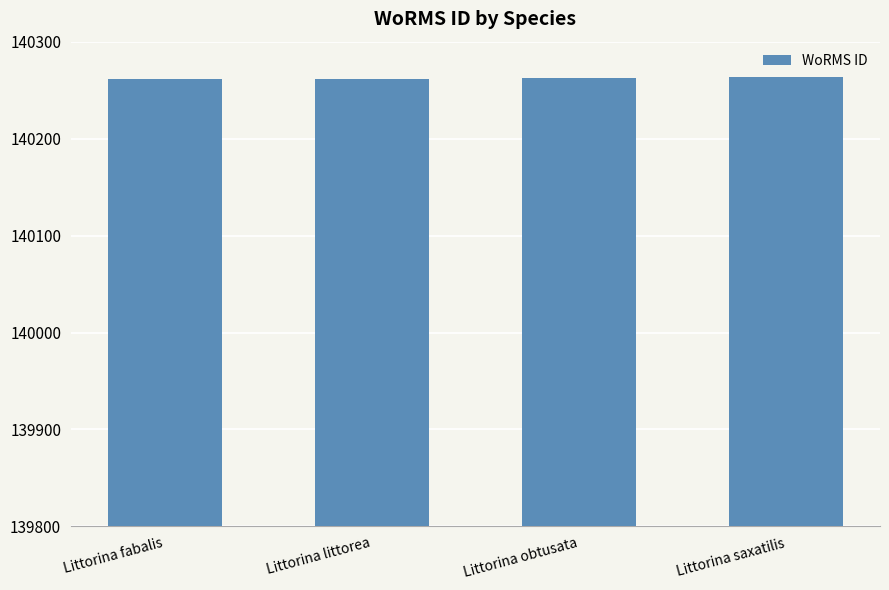

What is the sum of the values at Littorina saxatilis and Littorina fabalis?

280525